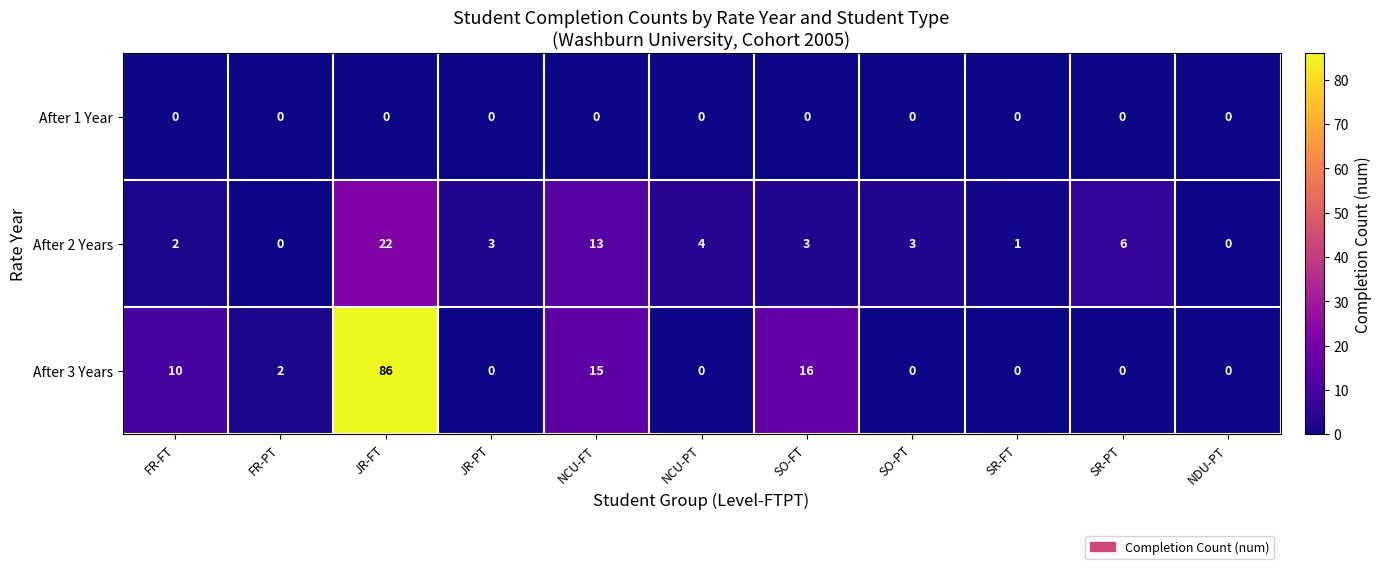

What is the greatest value displayed?

86